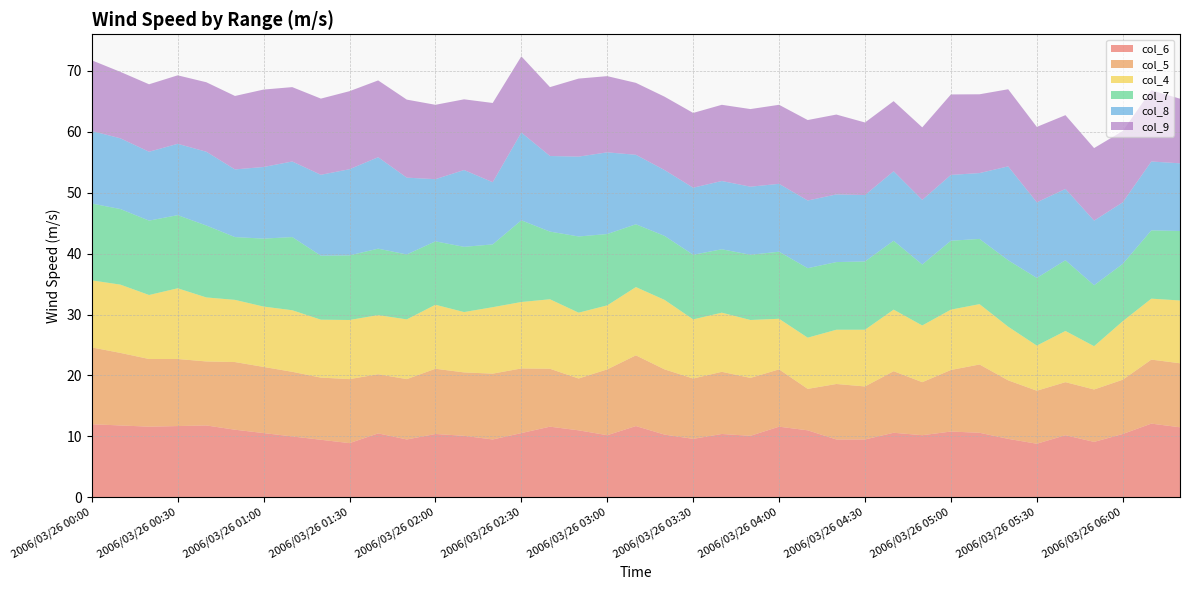

What is the lowest value of the col_6 series?

8.8